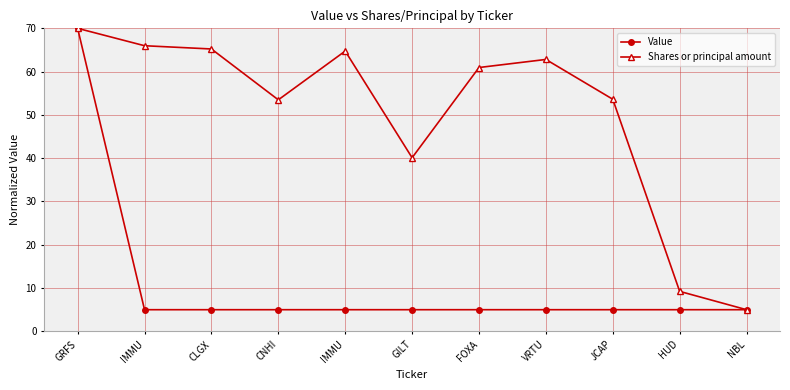

Is this an area chart (filled region under the line)?

No